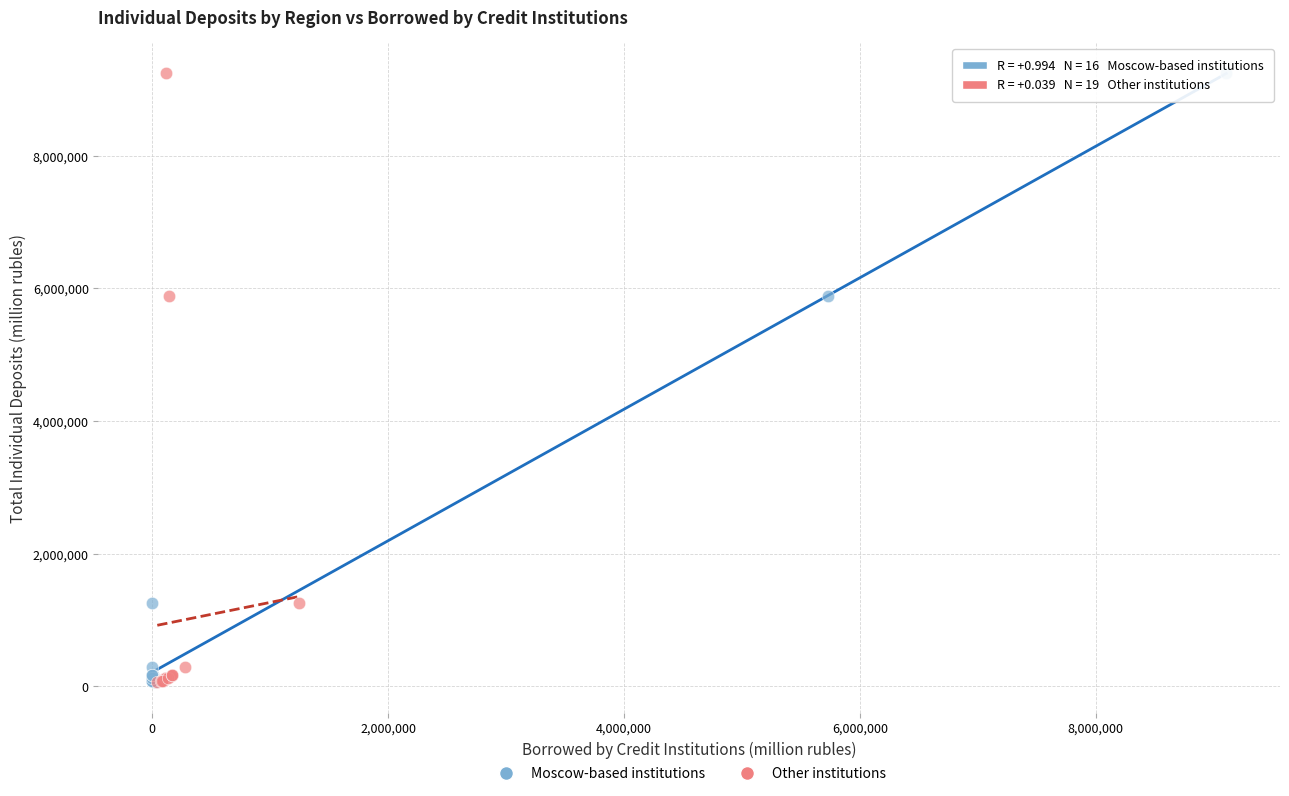

What are all the series names shown in the legend?

Moscow-based institutions, Other institutions